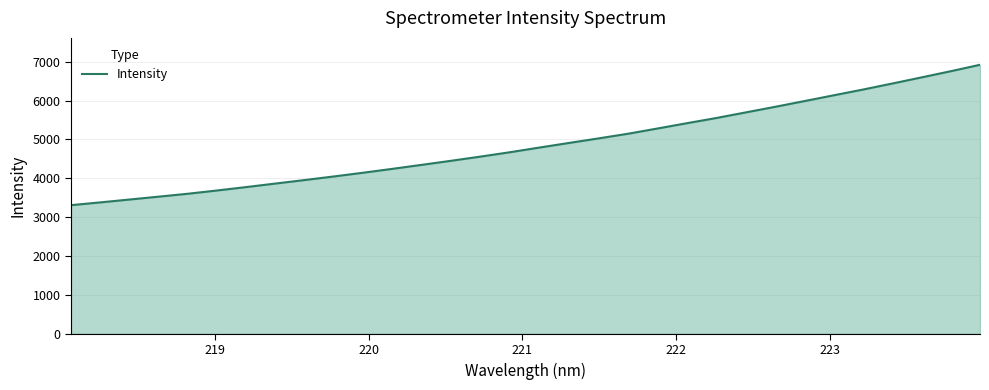

What is the greatest value displayed?

6921.3